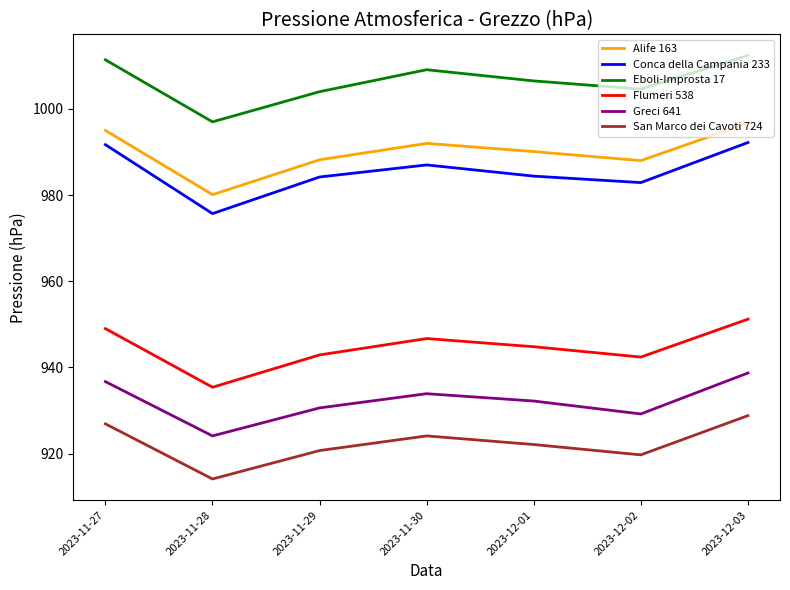

How many lines are shown in the chart?

6